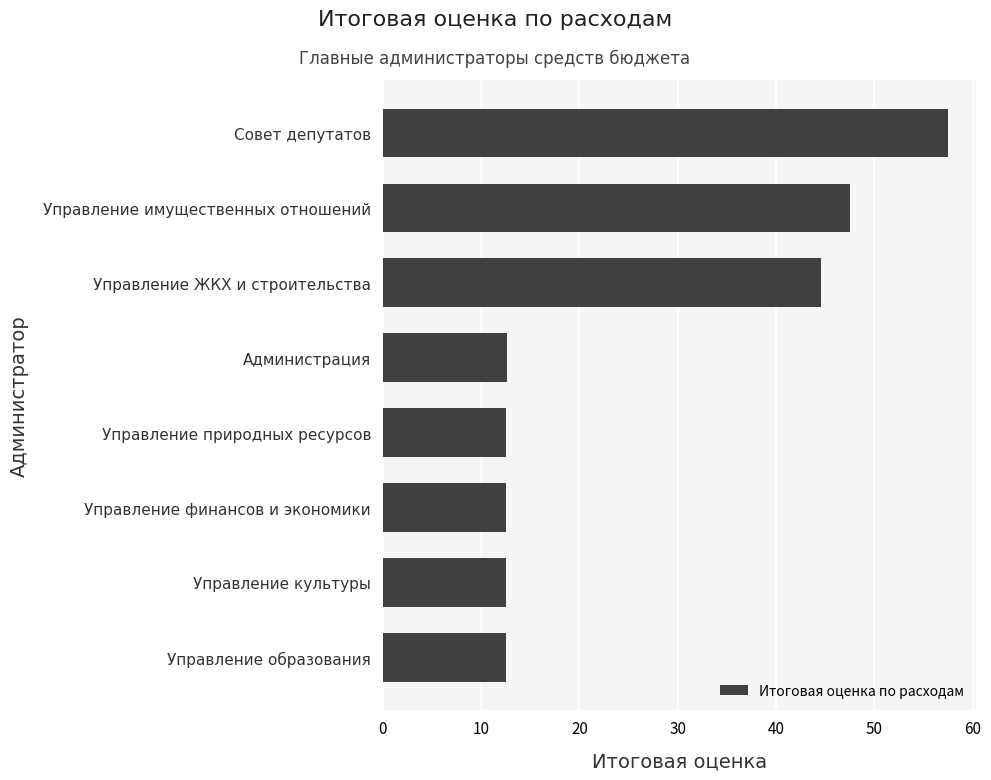

What is the average value?

26.5